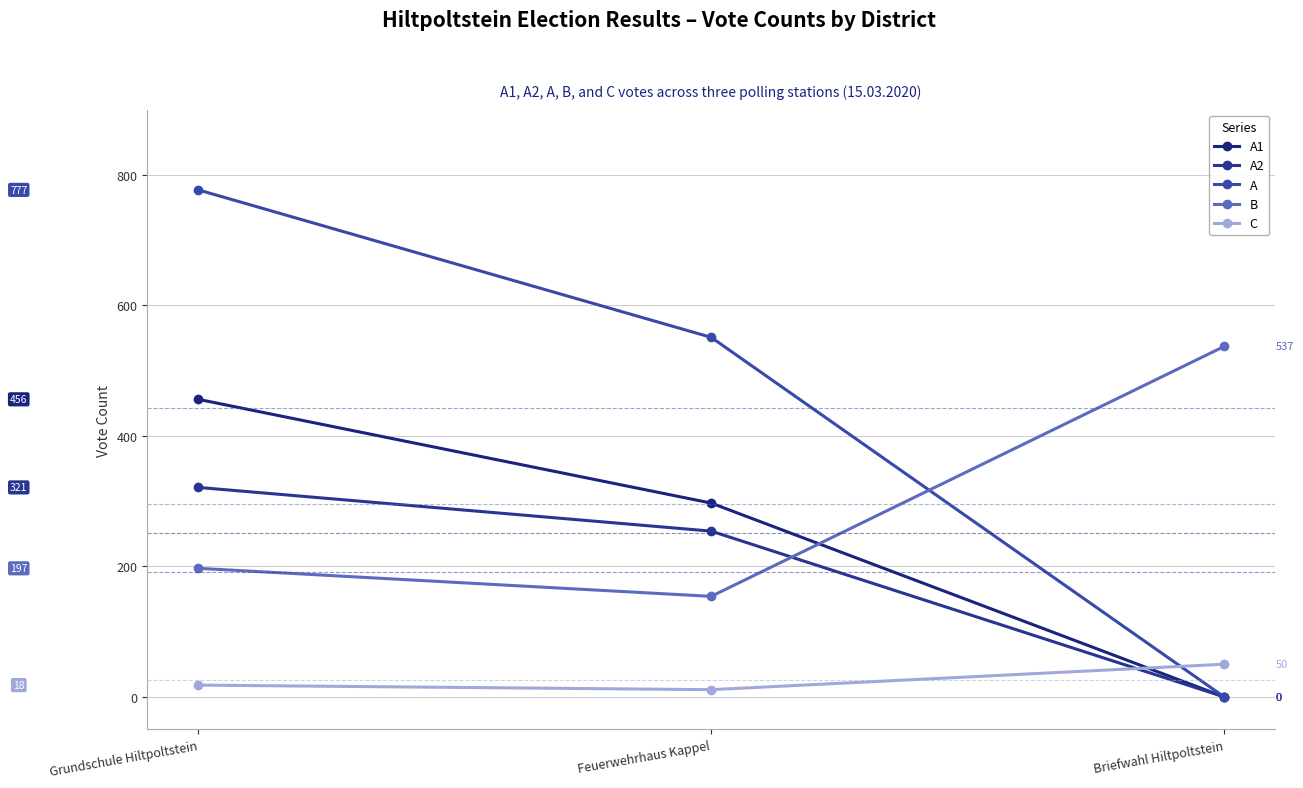

Which category has the highest value in the B series?

Briefwahl Hiltpoltstein